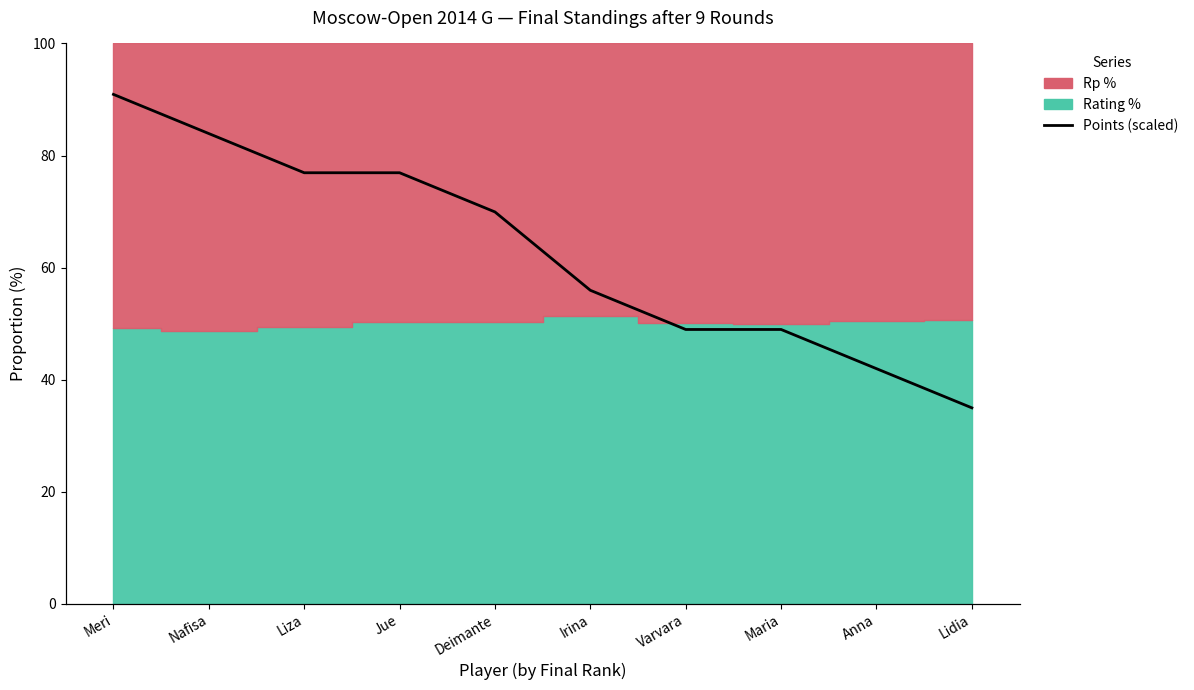

Rank the categories by value from lowest to highest.

Lidia, Anna, Varvara, Maria, Irina, Deimante, Liza, Jue, Nafisa, Meri